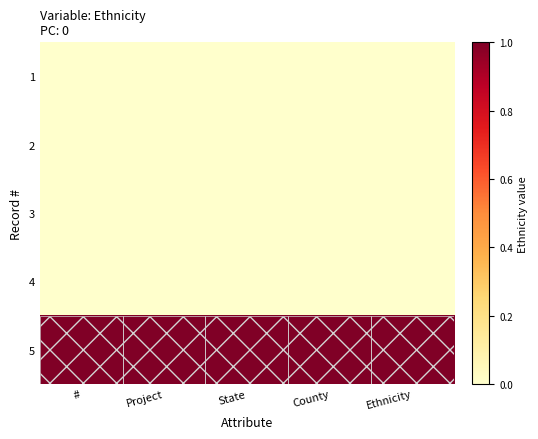

Reading right to left, list all the values displayed in this chart.

1: Ethnicity=0	County=0	State=0	Project=0	#=0
2: Ethnicity=0	County=0	State=0	Project=0	#=0
3: Ethnicity=0	County=0	State=0	Project=0	#=0
4: Ethnicity=0	County=0	State=0	Project=0	#=0
5: Ethnicity=1	County=1	State=1	Project=1	#=1